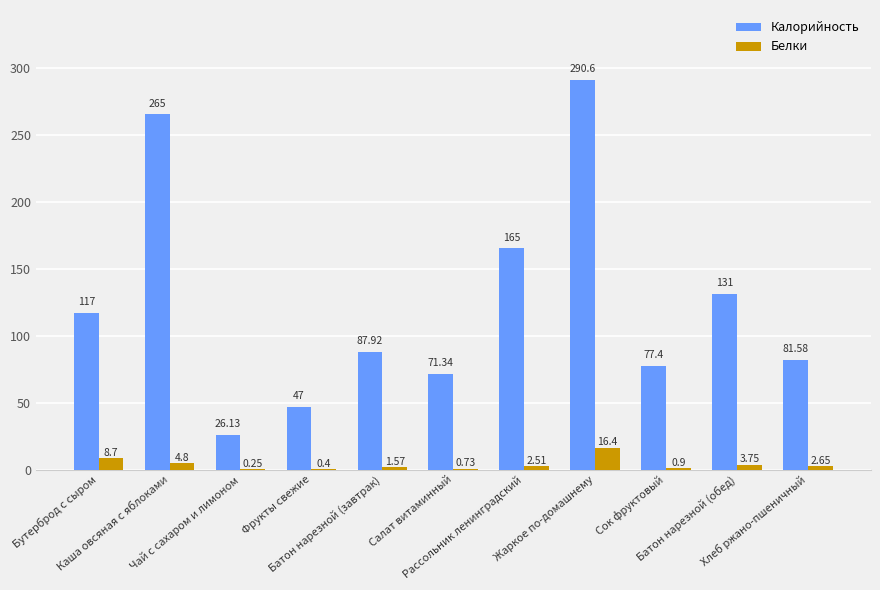

What is the average value of the Белки series?

3.9